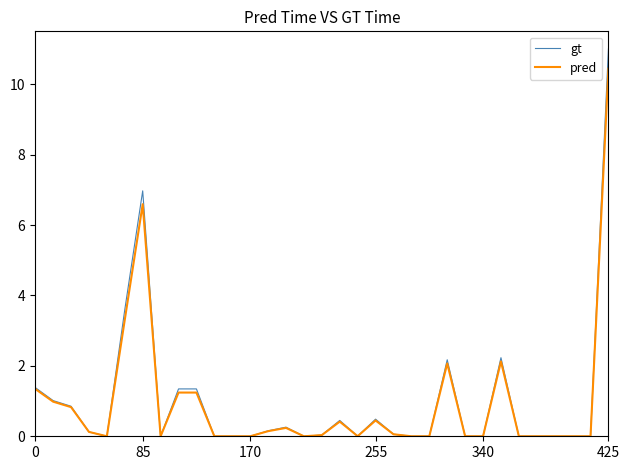

What is the maximum value shown in the chart?

11.0